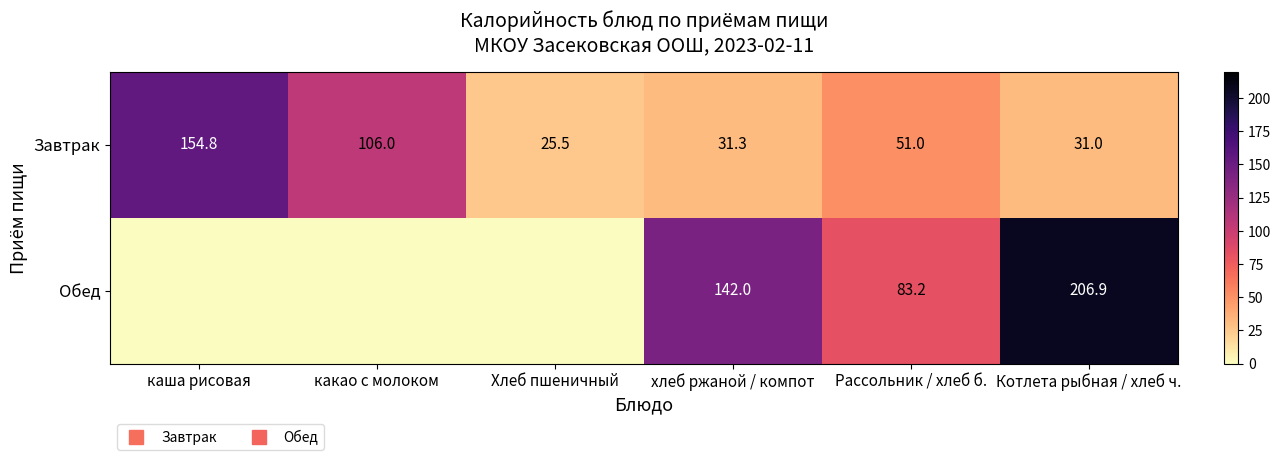

Read the Обед value at хлеб ржаной / компот.

142.0